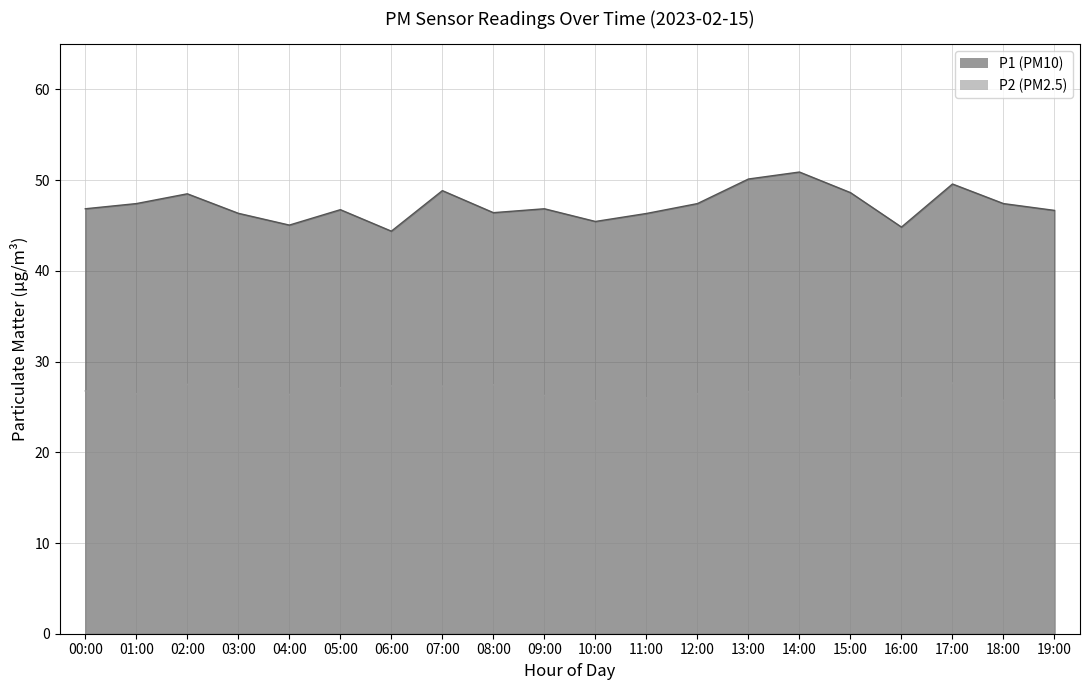

What is the sum of the P2 values at 16:00 and 01:00?

52.5